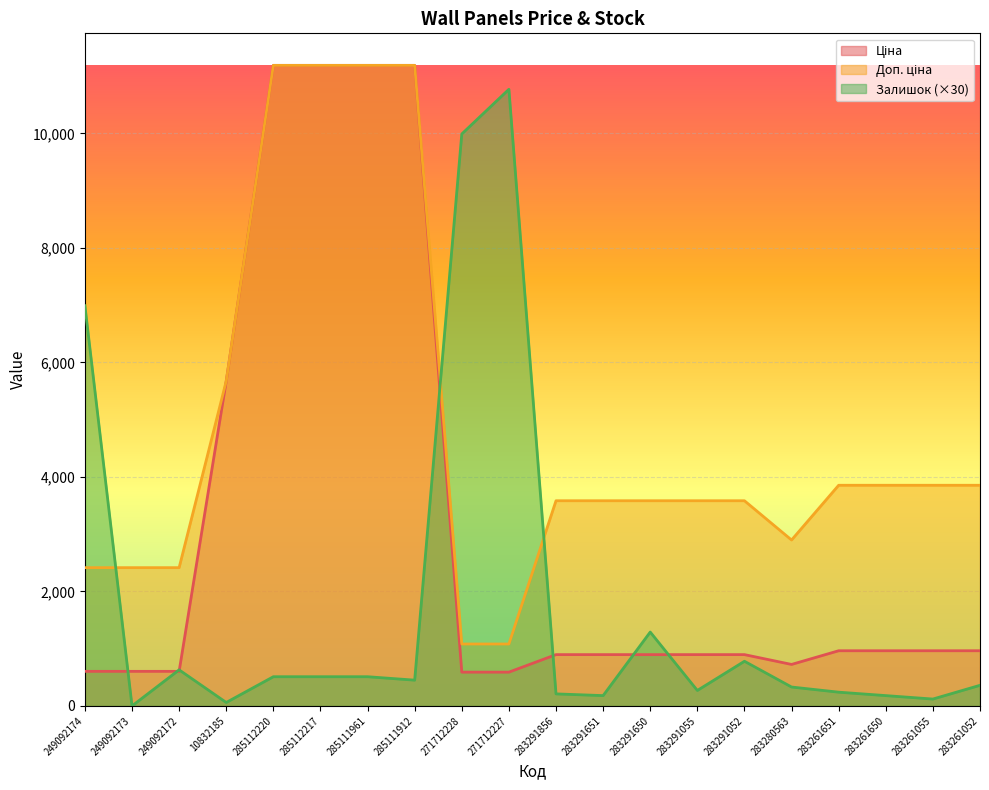

List the series in order of their peak value, lowest first.

Залишок, Ціна, Доп. ціна